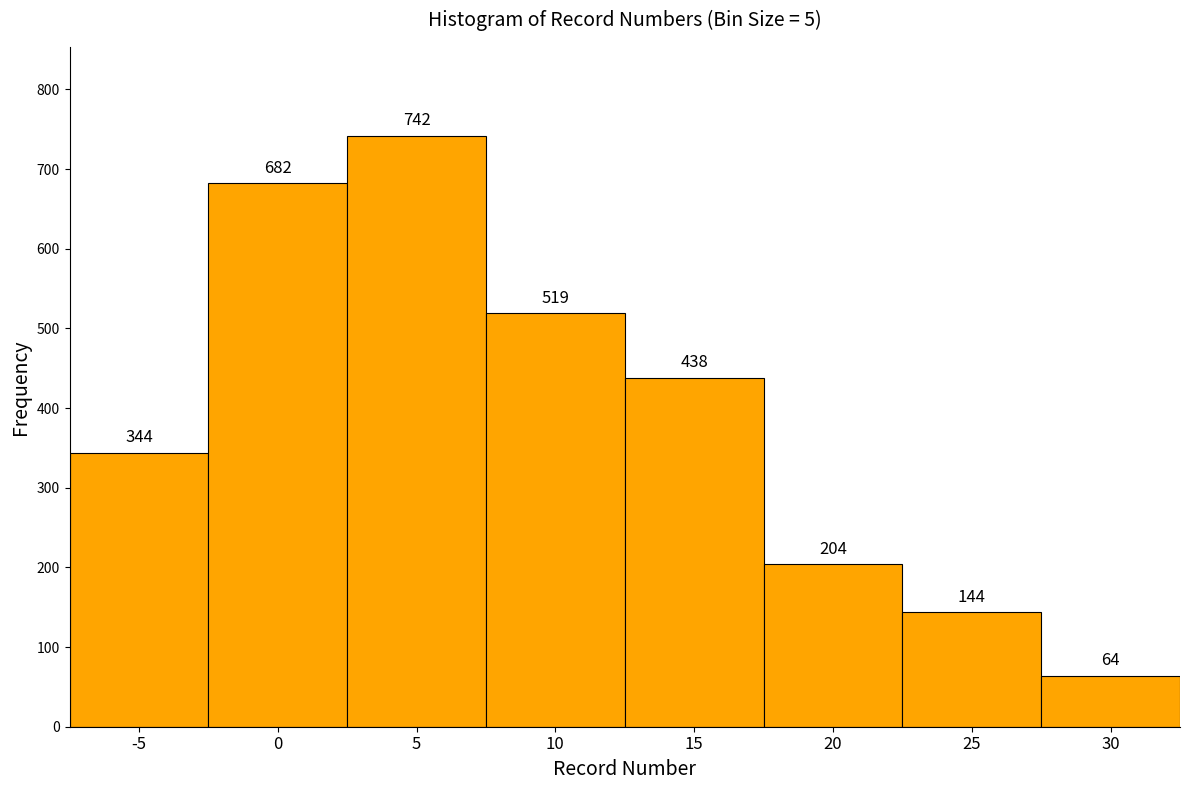

Reading left to right, list all the values displayed in this chart.

-5=344	0=682	5=742	10=519	15=438	20=204	25=144	30=64